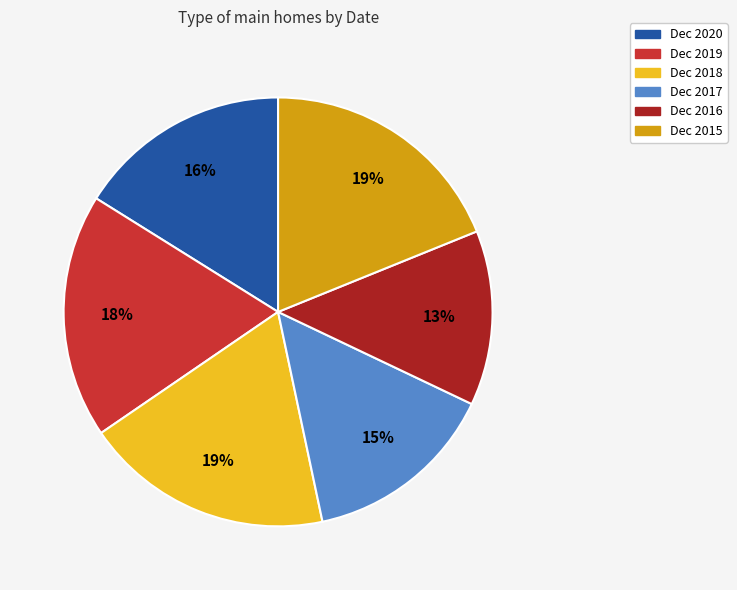

Which category has the smallest portion of the pie?

Dec 2016